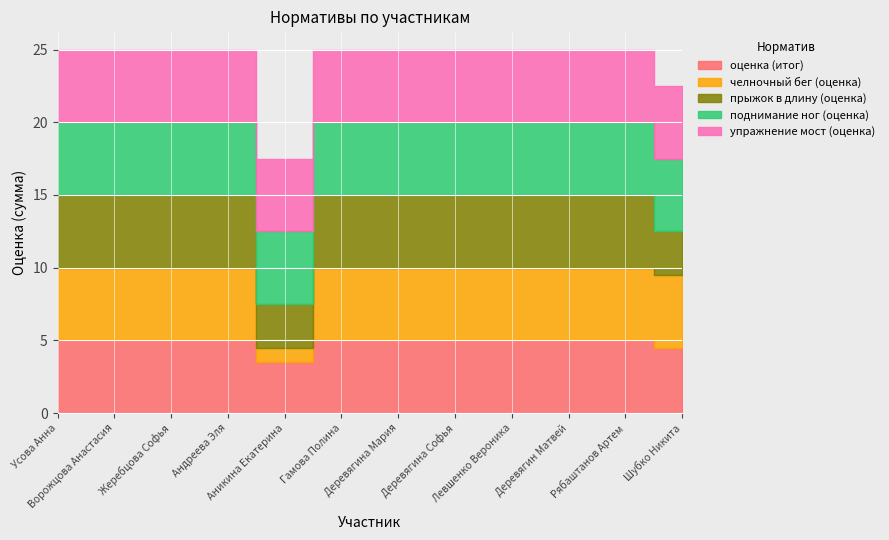

Which series changed the most between Аникина Екатерина and Левшенко Вероника?

челночный бег (оценка)